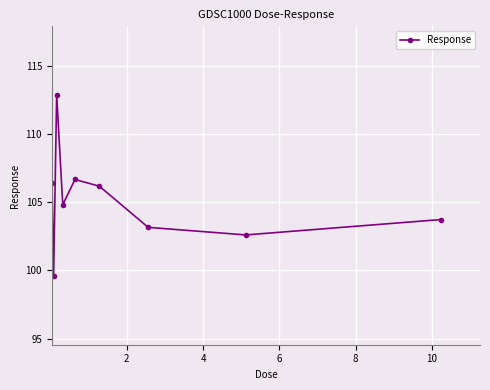

True or false: there are more than 0 points higher than both neighbors.

True